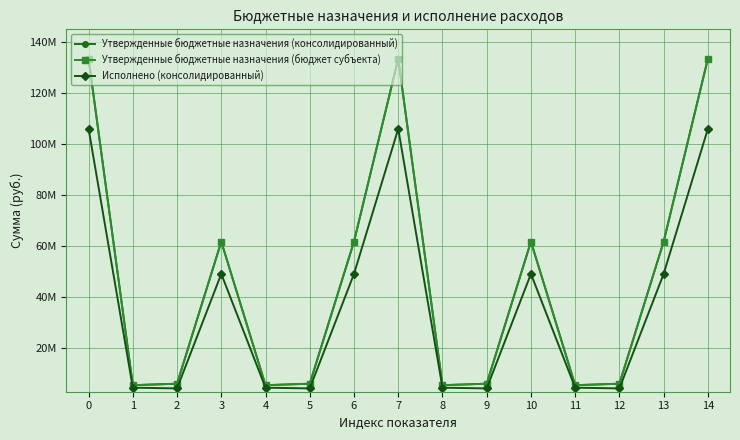

What is the difference between the maximum and minimum values in the Утвержденные бюджетные назначения (бюджет субъекта) series?

127931168.8